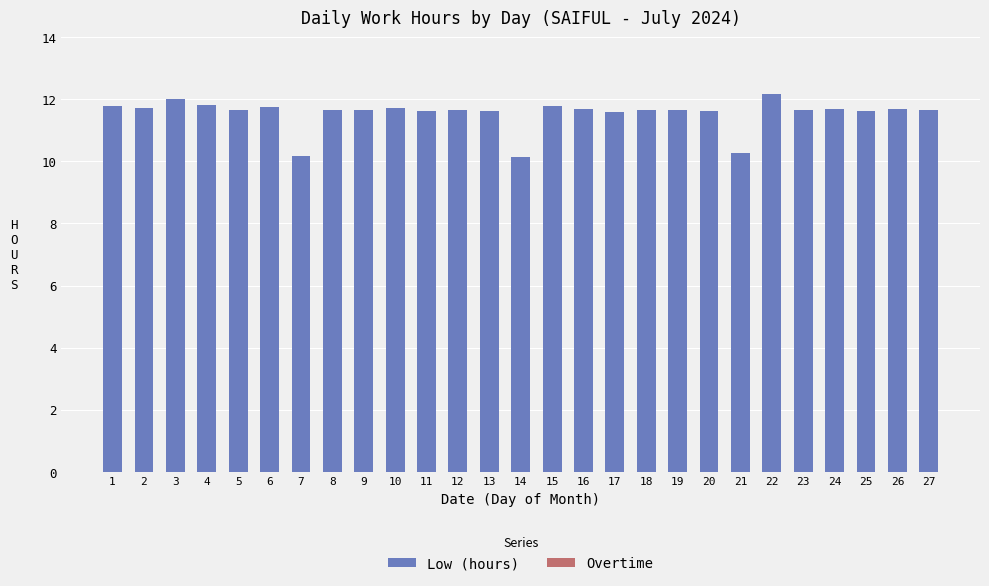

What is the greatest value displayed?

12.2